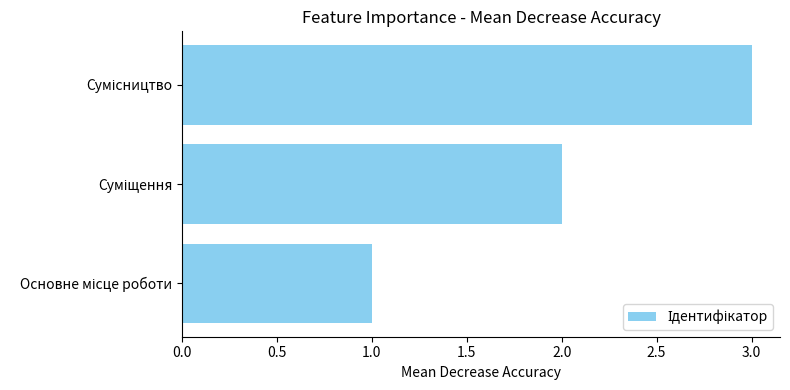

What is the maximum value shown in the chart?

3